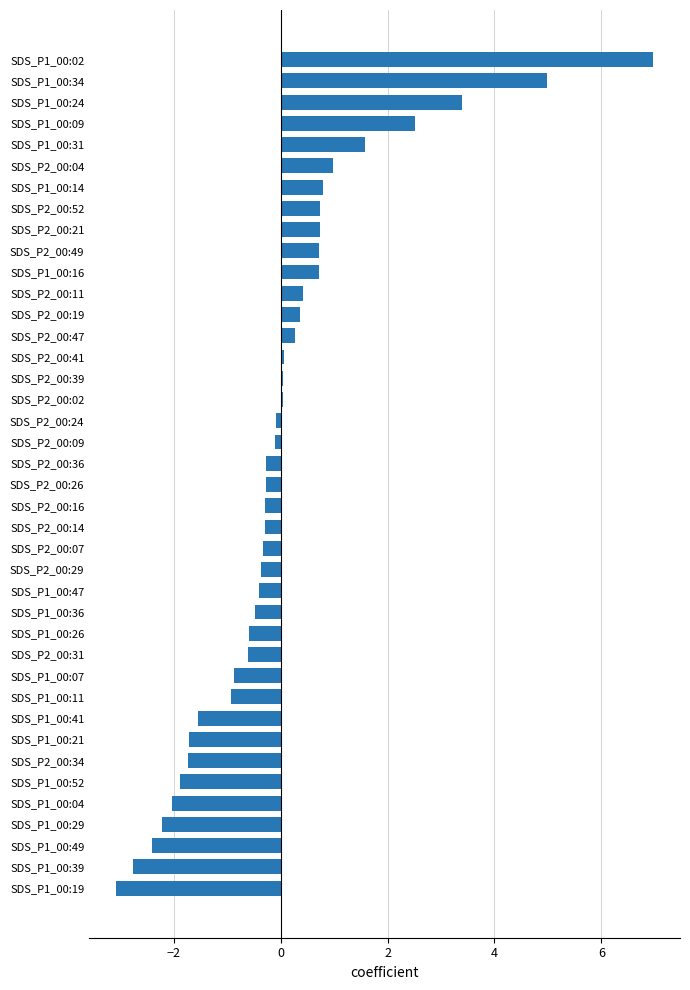

Is it true that the value at SDS_P1_00:02 is 3.9?

False